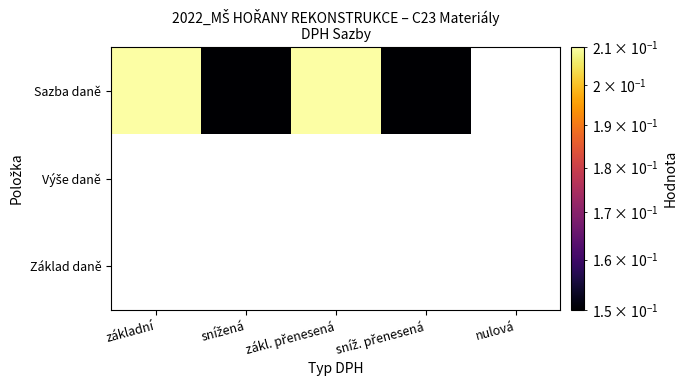

Which category has the highest value across all series?

základní